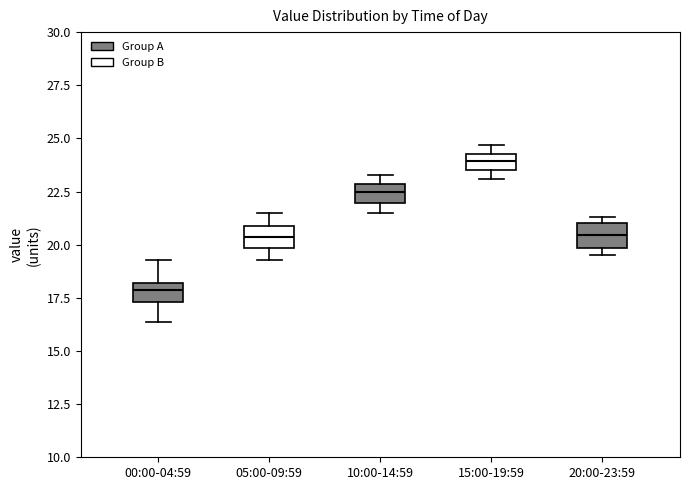

Where does the median line of the box for 15:00-19:59 sit on the y-axis? The values are not printed on the chart, so give them approximately, as read against the axis.

24.0